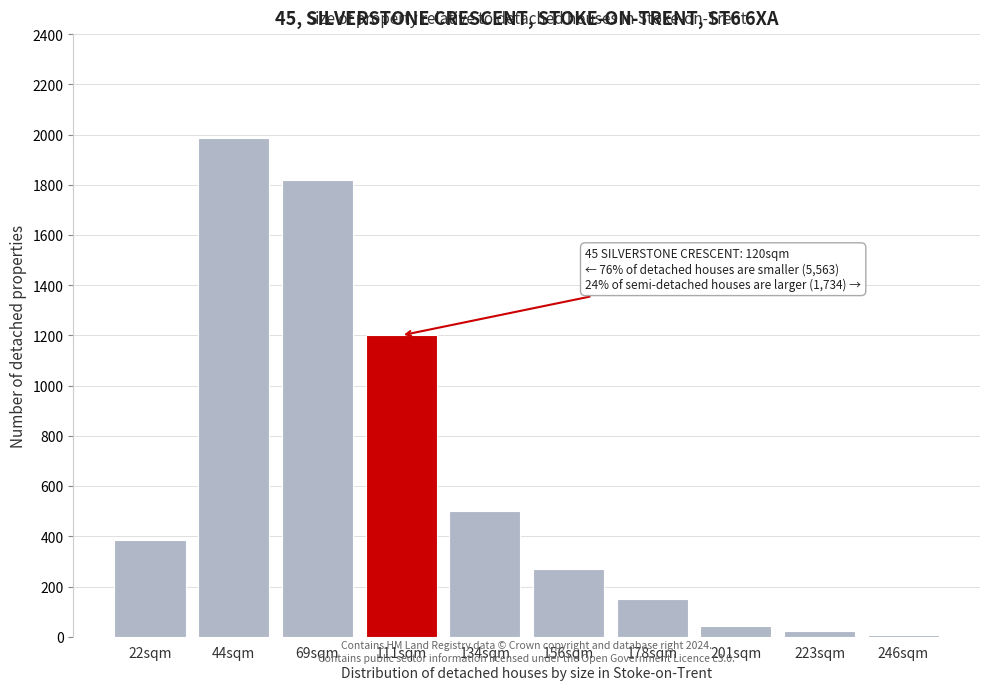

Reading left to right, what are all the values shown in this chart?

386	1987	1820	1200	500	270	150	42	22	8